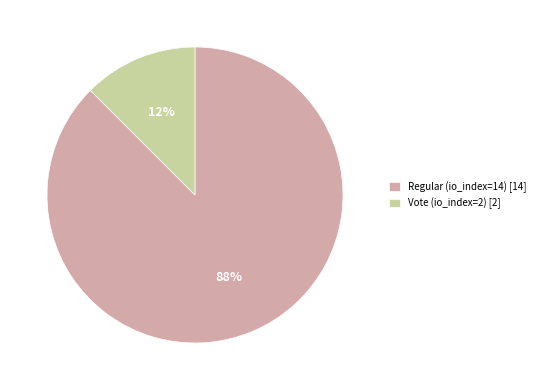

Between Regular (io_index=14) [14] and Vote (io_index=2) [2], which is larger?

Regular (io_index=14) [14]